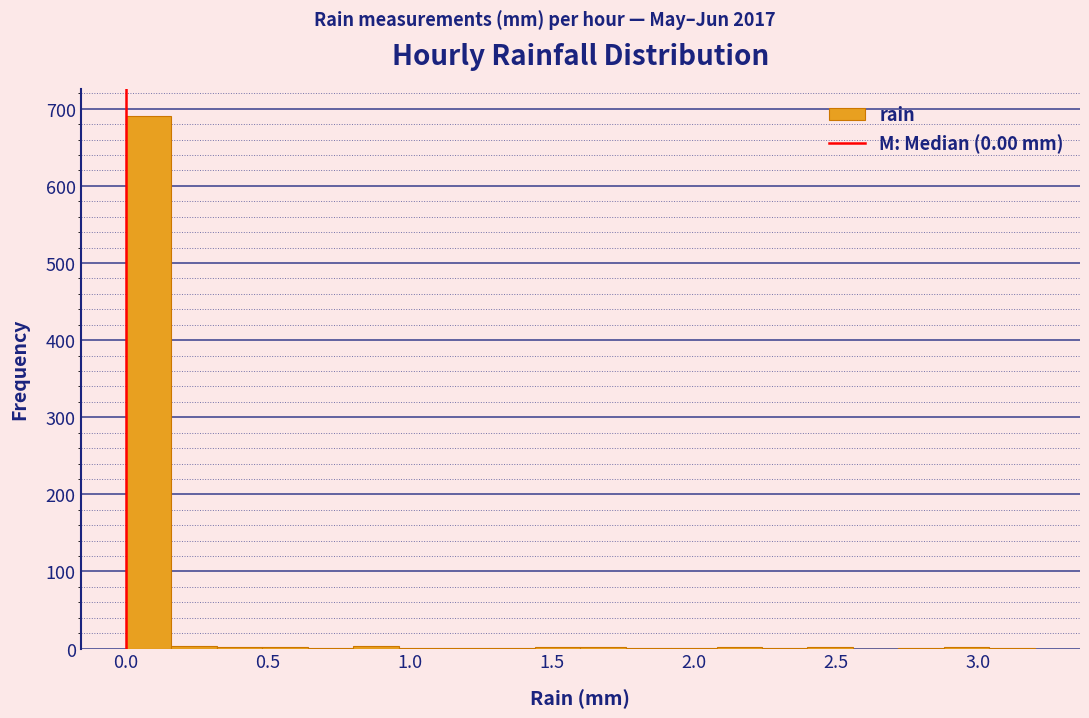

Around what value on the x-axis is the tallest bar? Give the approximate position of its centre, as read against the axis.

0.10